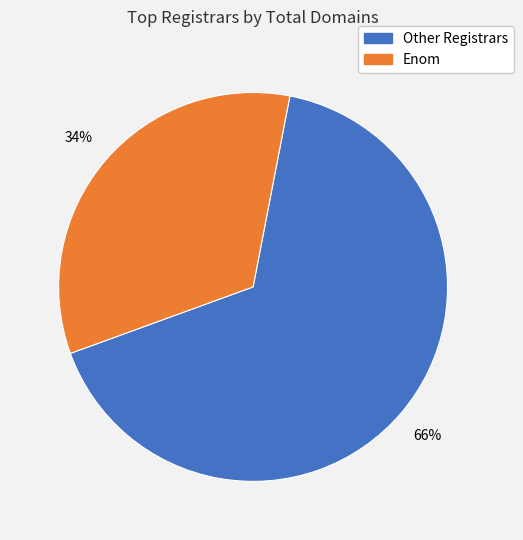

To the nearest percent, what is the average slice percentage?

50%